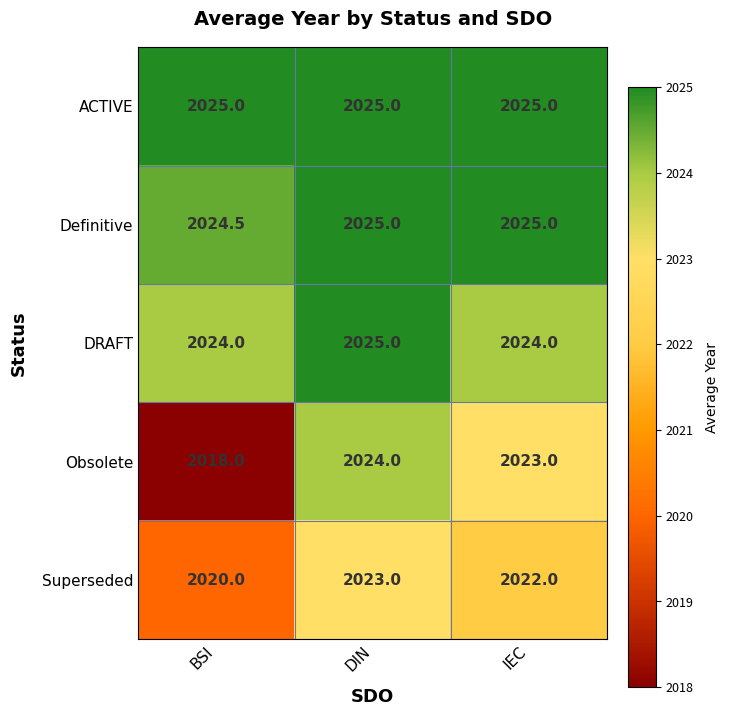

Which series has the widest spread of values?

Obsolete